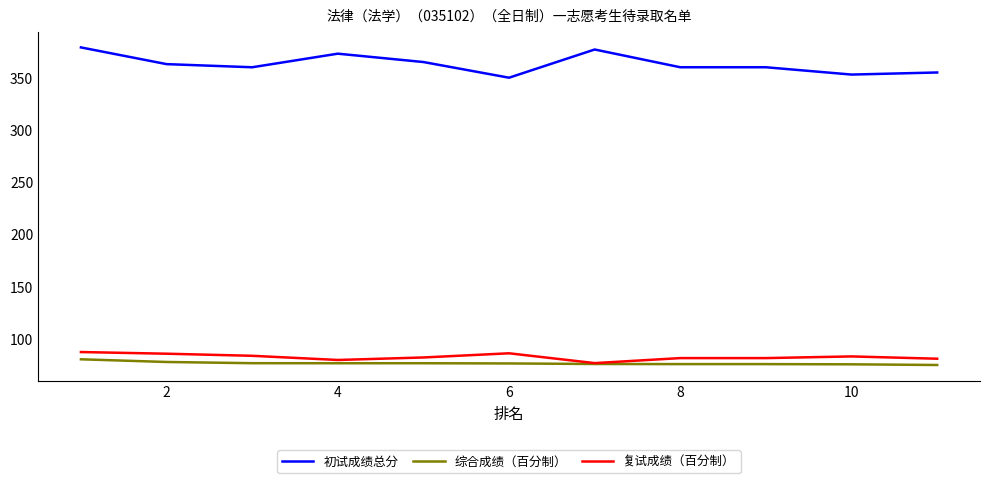

What is the minimum value shown in the chart?

75.0